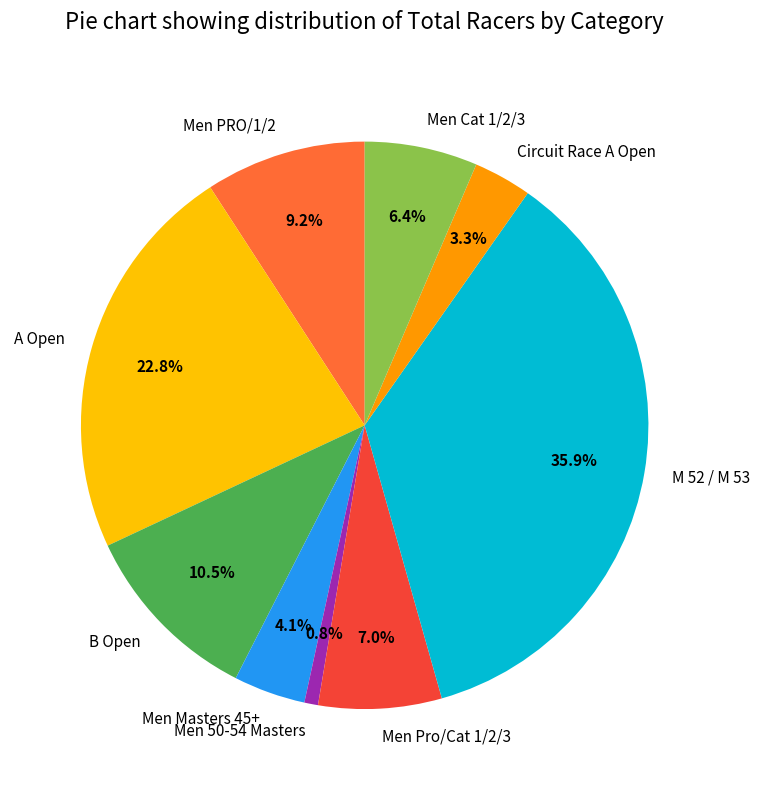

How many segments does this pie chart have?

9